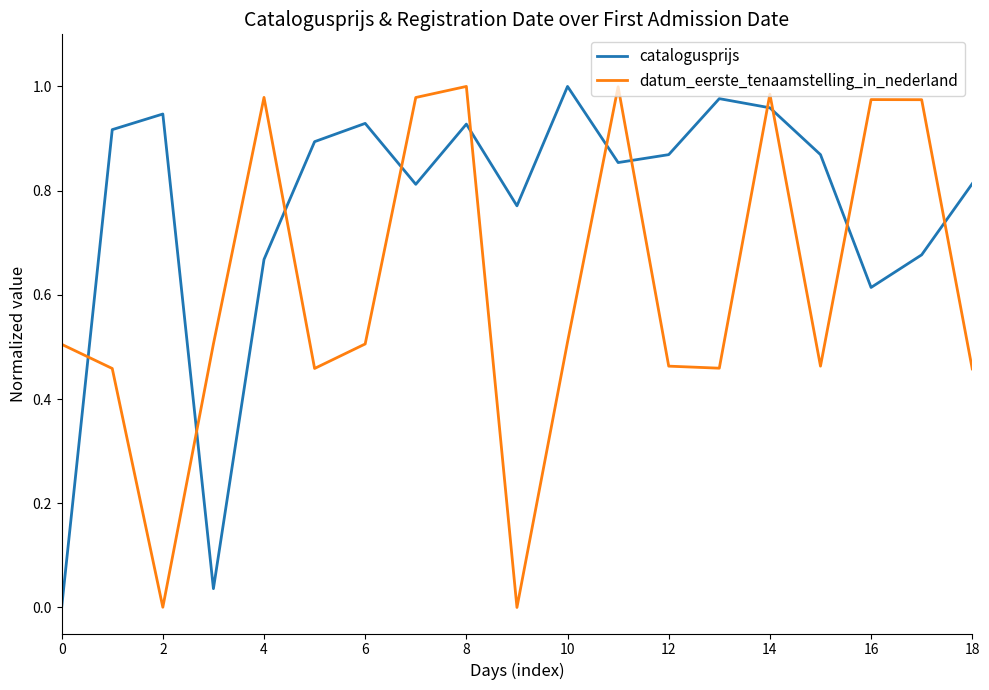

How many interior local valleys does the catalogusprijs series have?

5